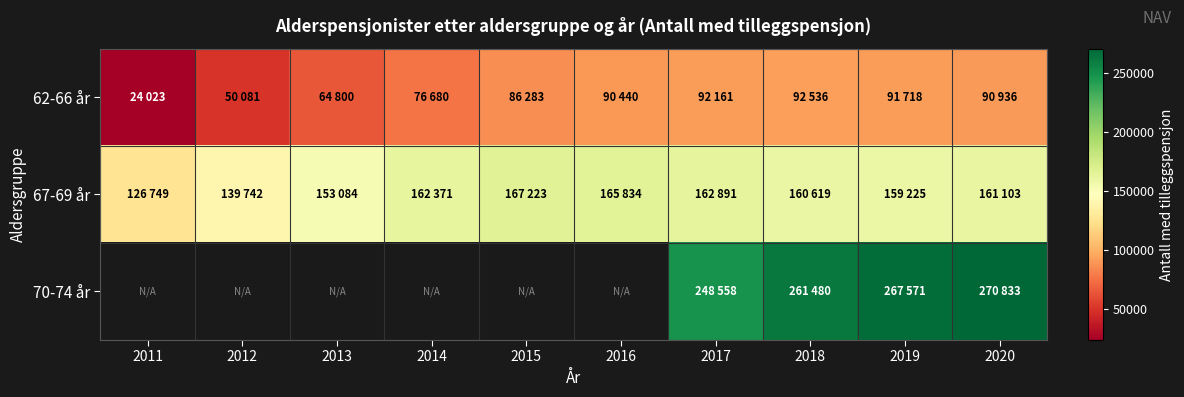

How many series are shown in this chart?

3